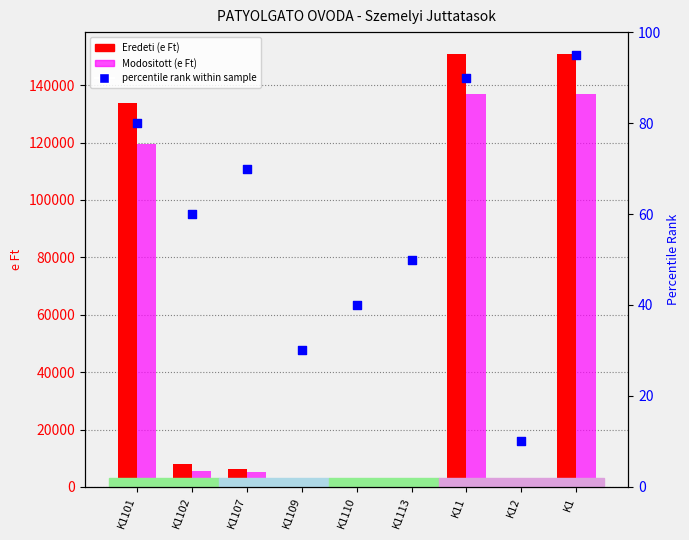

Which series has the widest spread of Y values?

Eredeti (e Ft)